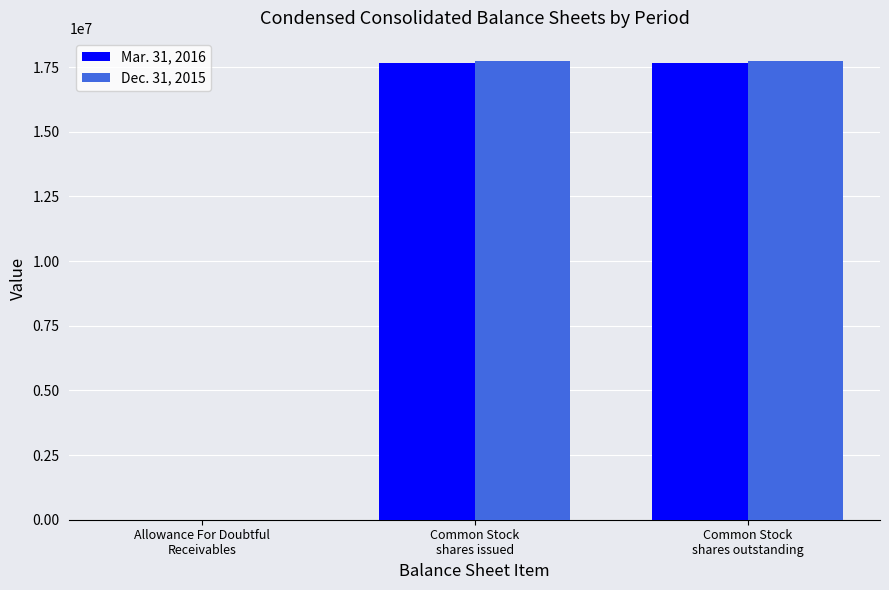

How many groups of bars are there?

3